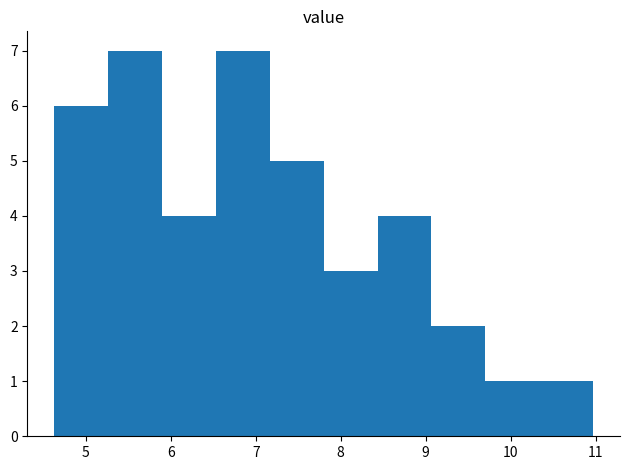

Reading left to right, list every bar in this chart as the range it spans on the x-axis followed by its height. Neither the bar edges nor the heights are printed on the chart, so give them approximately, as read against the axes.

4.6 to 5.3: 6
5.3 to 5.9: 7
5.9 to 6.5: 4
6.5 to 7.2: 7
7.2 to 7.8: 5
7.8 to 8.4: 3
8.4 to 9.1: 4
9.1 to 9.7: 2
9.7 to 10.3: 1
10.3 to 11.0: 1